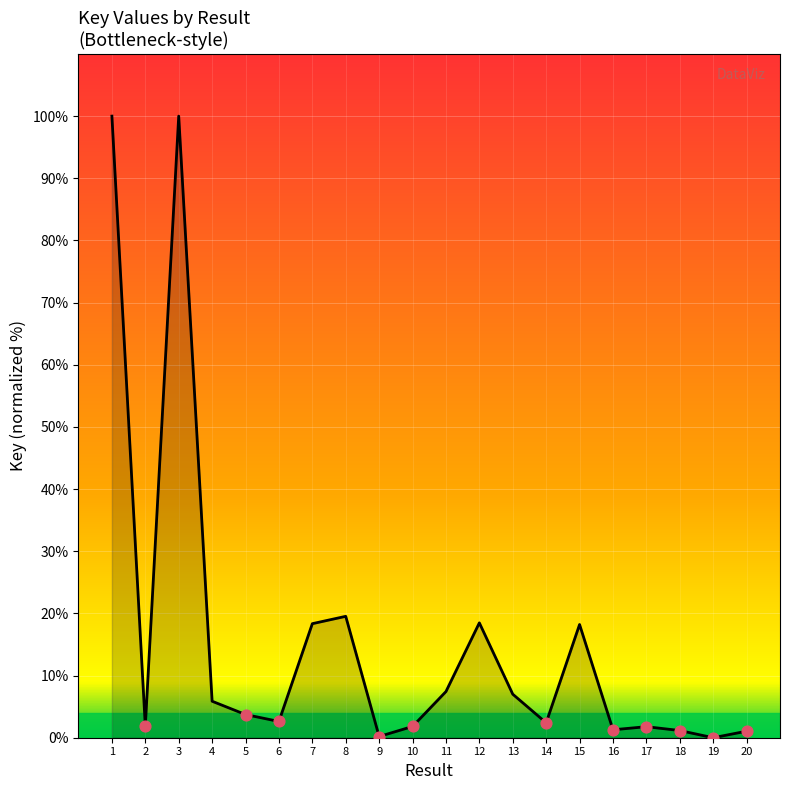

Between 10 and 13, which is larger?

13